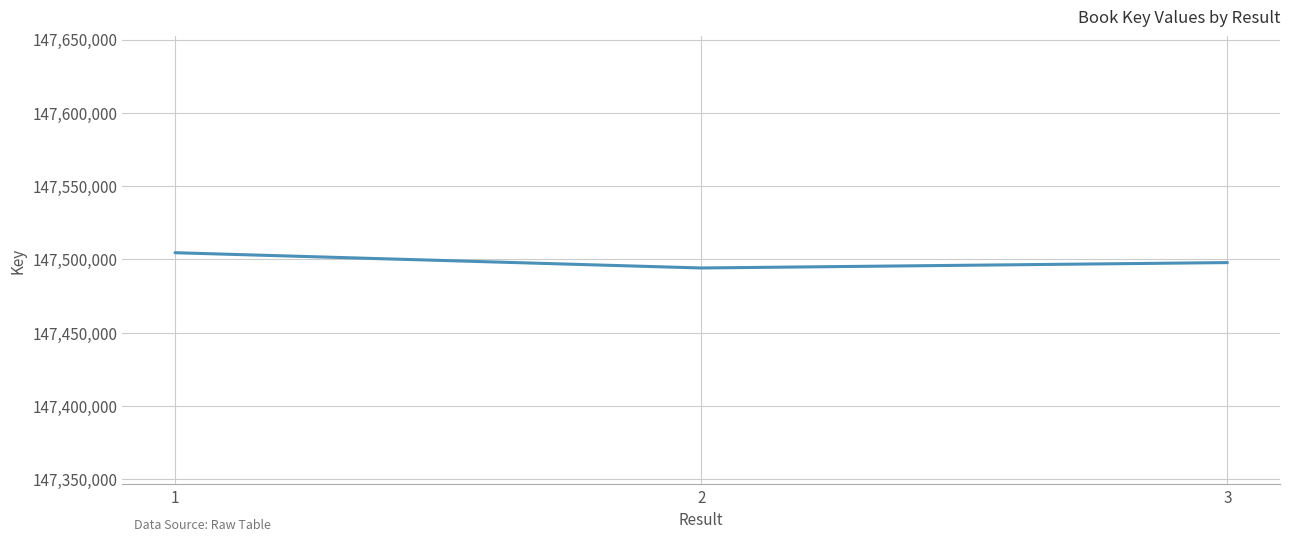

What is the minimum value shown in the chart?

147494165